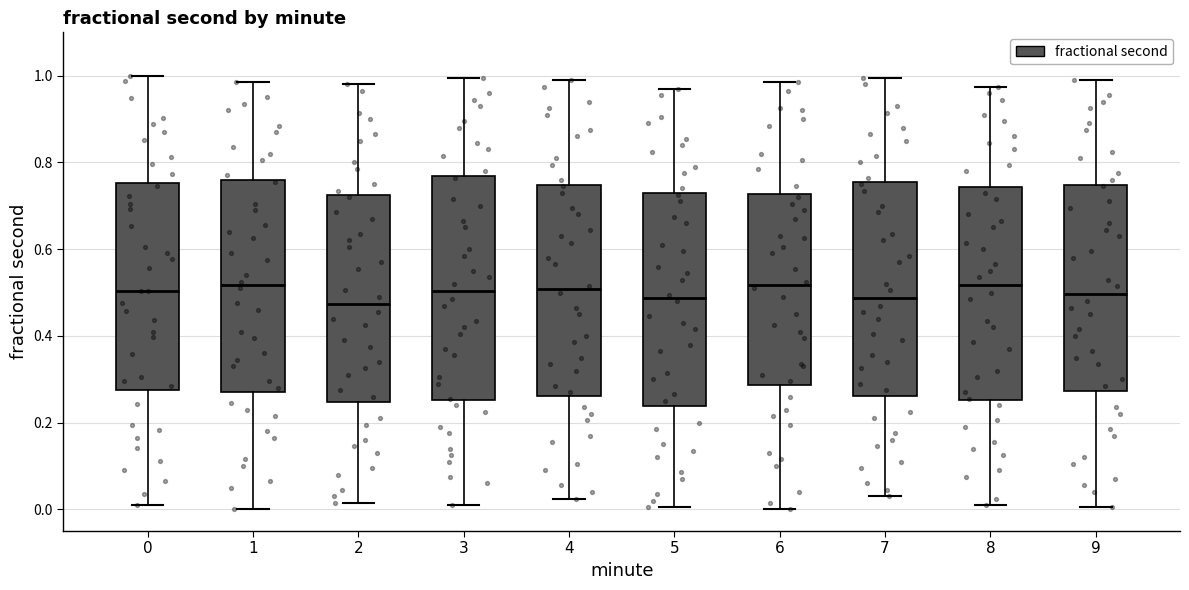

Reading left to right, transcribe this box plot: for each box, give where its median line is, the range the box spans, and where its two whiskers end, as read against the y-axis. The values are not printed on the chart, so give them approximately, as read against the axis.

0: median 0.50, box 0.28 to 0.76, whiskers 0.02 to 1.00
1: median 0.52, box 0.28 to 0.76, whiskers 0.00 to 0.98
2: median 0.48, box 0.24 to 0.72, whiskers 0.02 to 0.98
3: median 0.50, box 0.26 to 0.76, whiskers 0.02 to 1.00
4: median 0.50, box 0.26 to 0.74, whiskers 0.02 to 1.00
5: median 0.48, box 0.24 to 0.72, whiskers 0.00 to 0.98
6: median 0.52, box 0.28 to 0.72, whiskers 0.00 to 0.98
7: median 0.48, box 0.26 to 0.76, whiskers 0.04 to 1.00
8: median 0.52, box 0.26 to 0.74, whiskers 0.02 to 0.98
9: median 0.50, box 0.28 to 0.74, whiskers 0.00 to 1.00